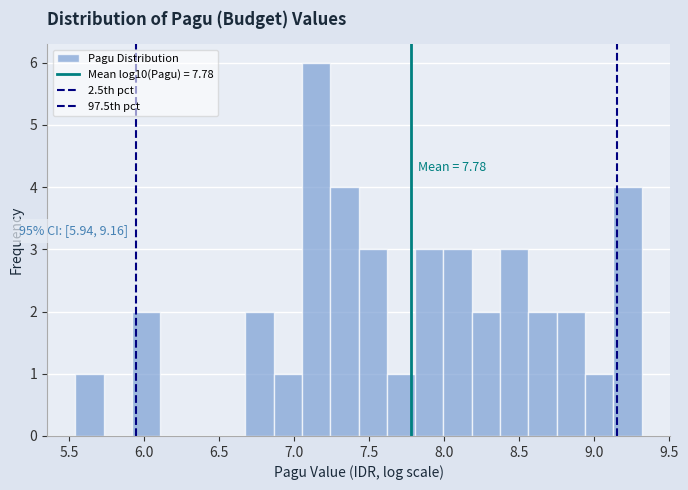

Around what value on the x-axis is the tallest bar? Give the approximate position of its centre, as read against the axis.

7.15